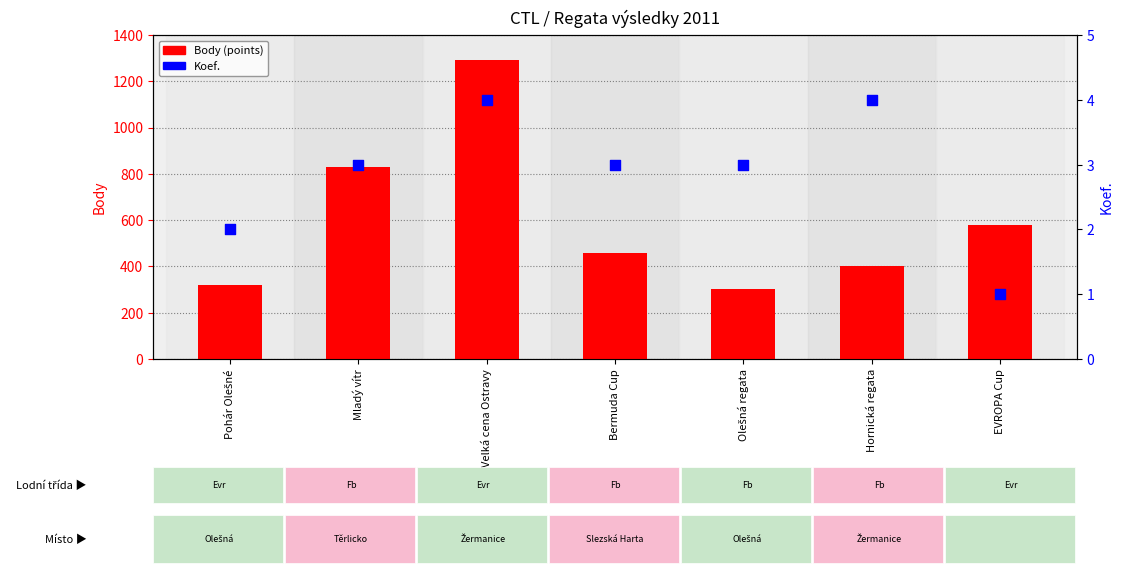

Is the value of Koef. at Mladý vítr greater than the value of Body (points) at EVROPA Cup?

No